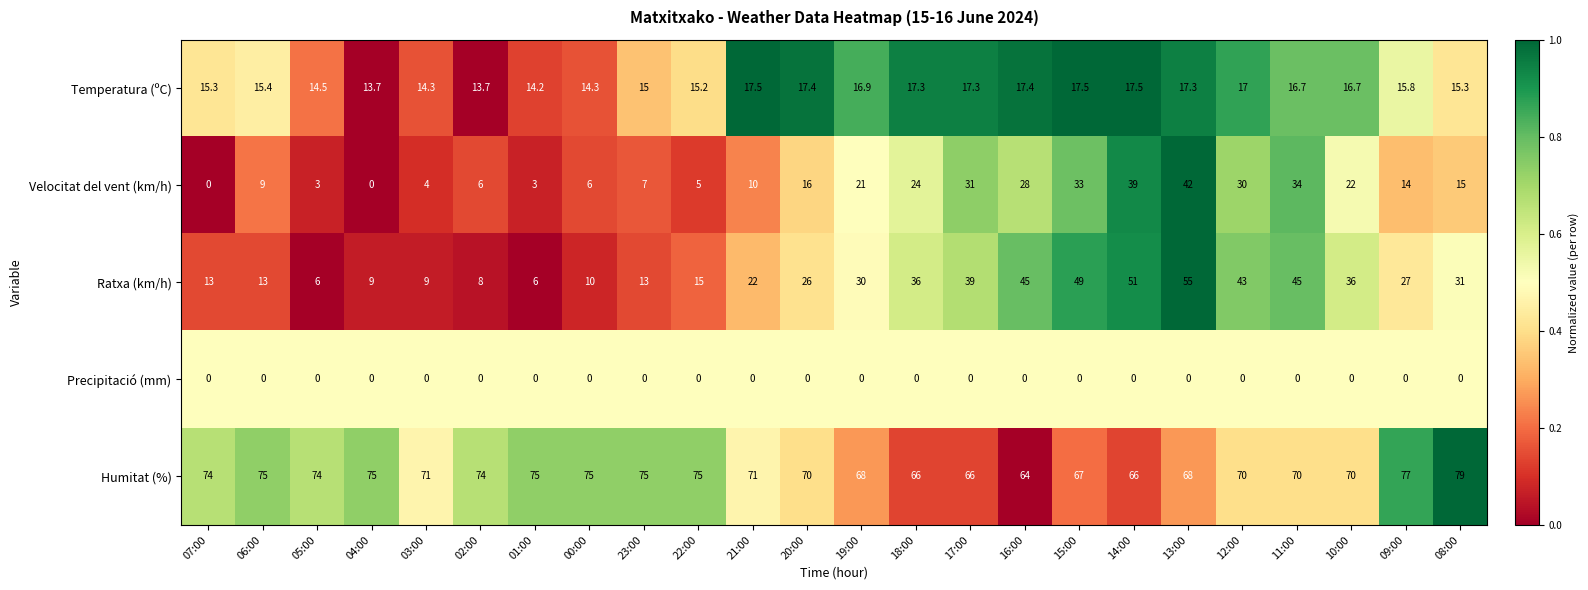

What is the average value of the Velocitat del vent (km/h) series?

16.8